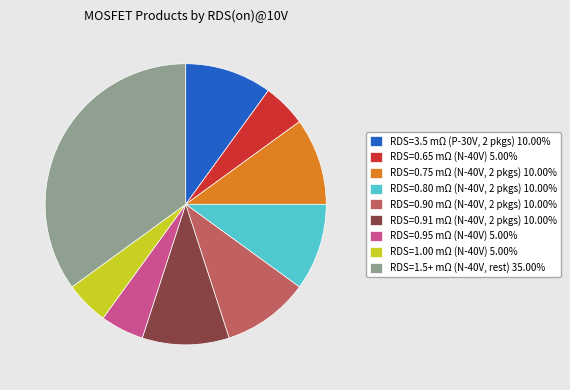

Do RDS=0.95 mΩ (N-40V) 5.00% and RDS=0.75 mΩ (N-40V, 2 pkgs) 10.00% together represent more than half of the pie?

No